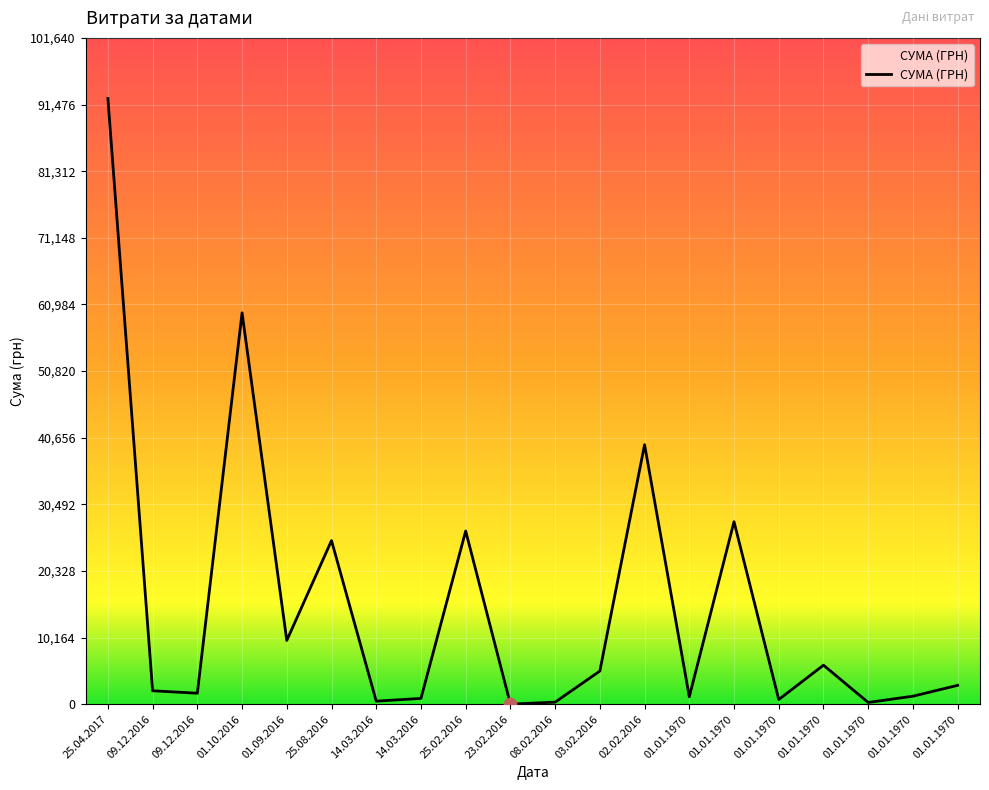

How many lines are shown in the chart?

1